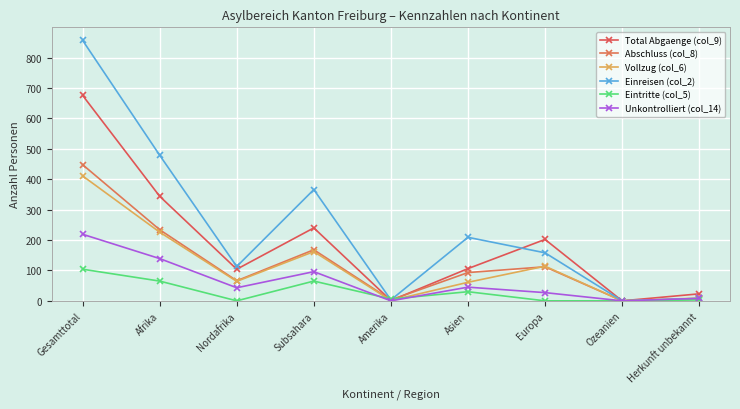

What are all the series names shown in the legend?

Total Abgaenge (col_9), Abschluss (col_8), Vollzug (col_6), Einreisen (col_2), Eintritte (col_5), Unkontrolliert (col_14)